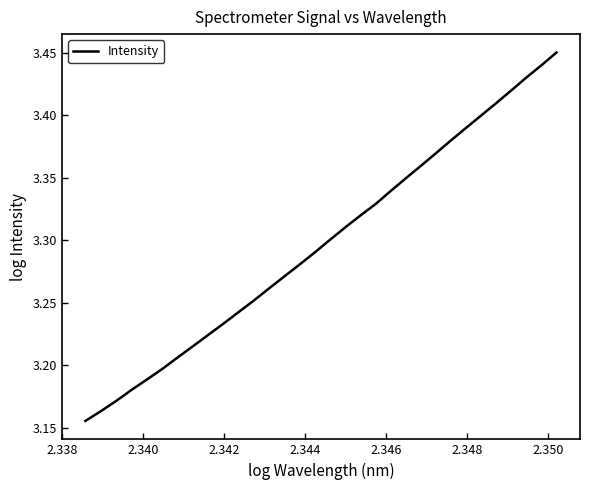

What is the difference between the maximum and minimum values?

0.3